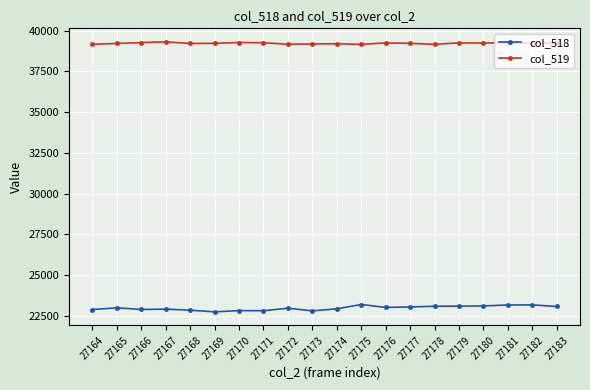

Count the number of data series in this chart.

2